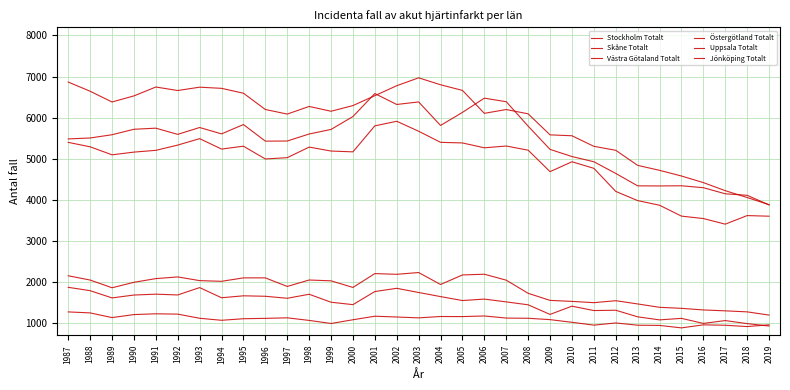

How many lines are shown in the chart?

6